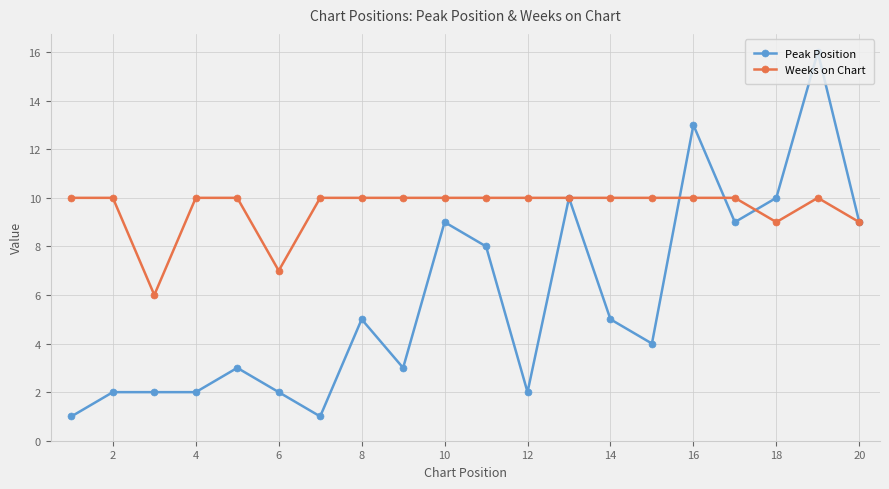

What is the lowest value of the Peak Position series?

1